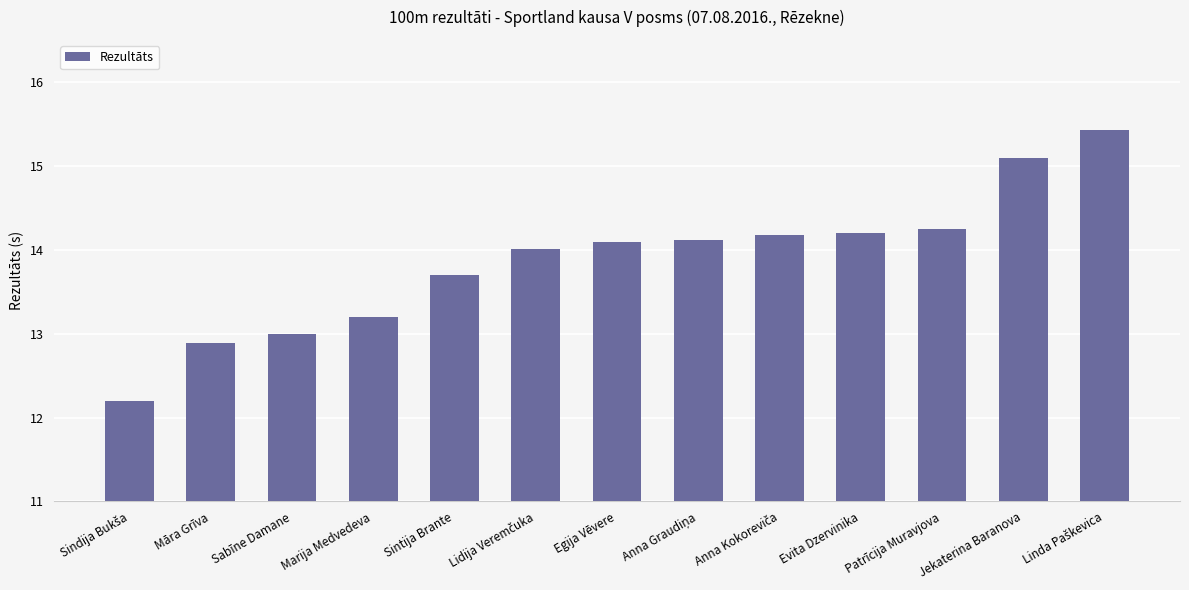

What is the value of the 12th bar from the left?

15.1